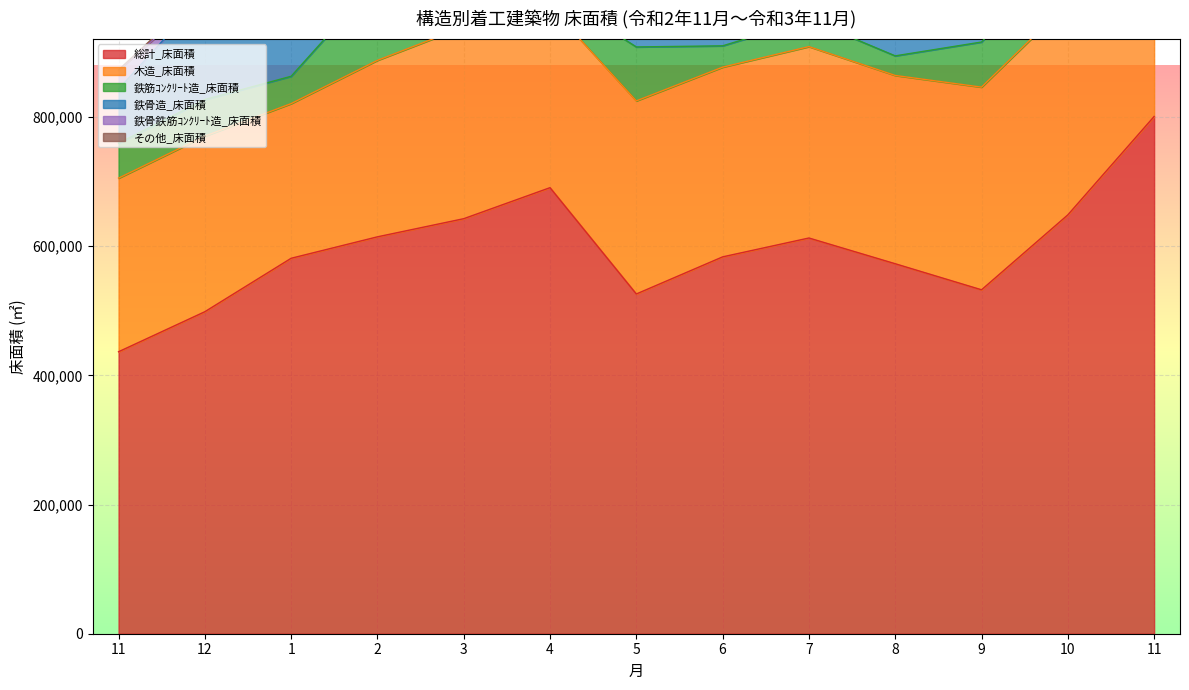

What is the sum of all 鉄骨造_床面積 values?

3020633